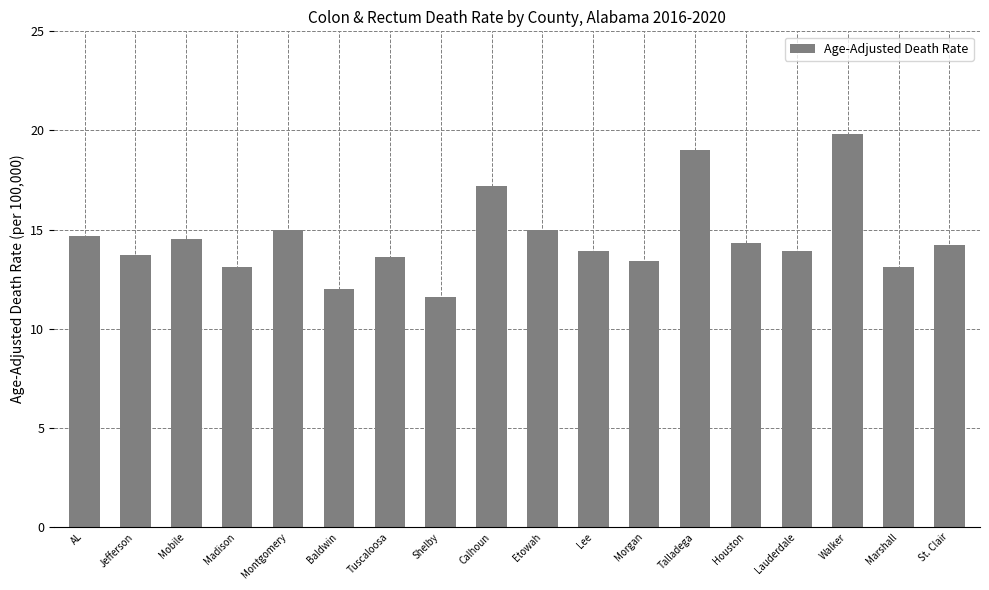

Which category has the highest value across all series?

Walker